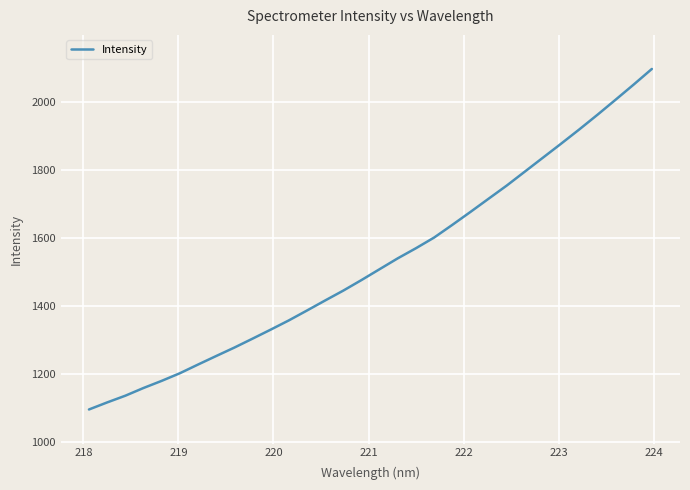

What is the smallest value displayed?

1095.3